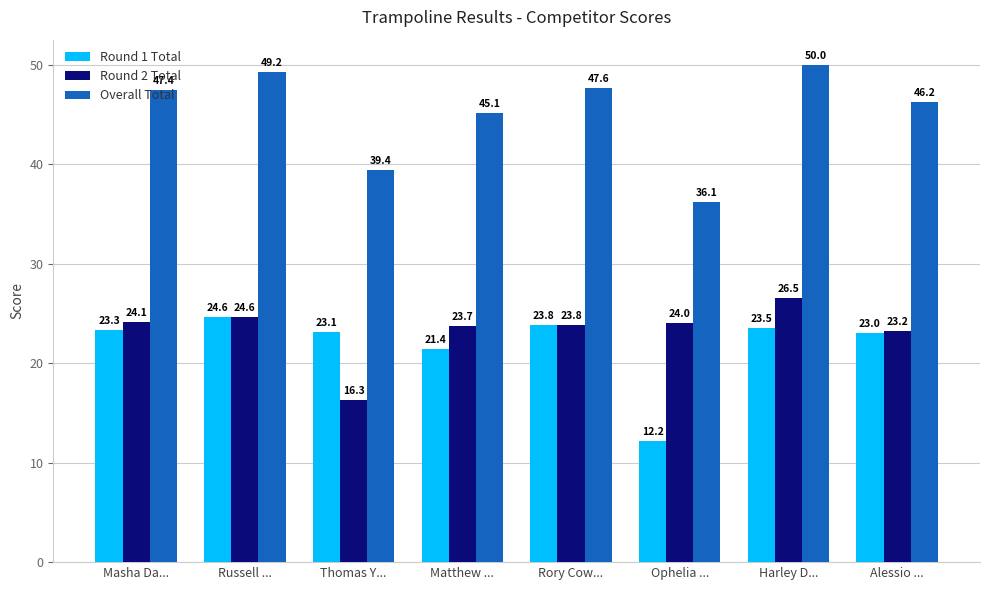

Which series has the widest spread of values?

Overall Total